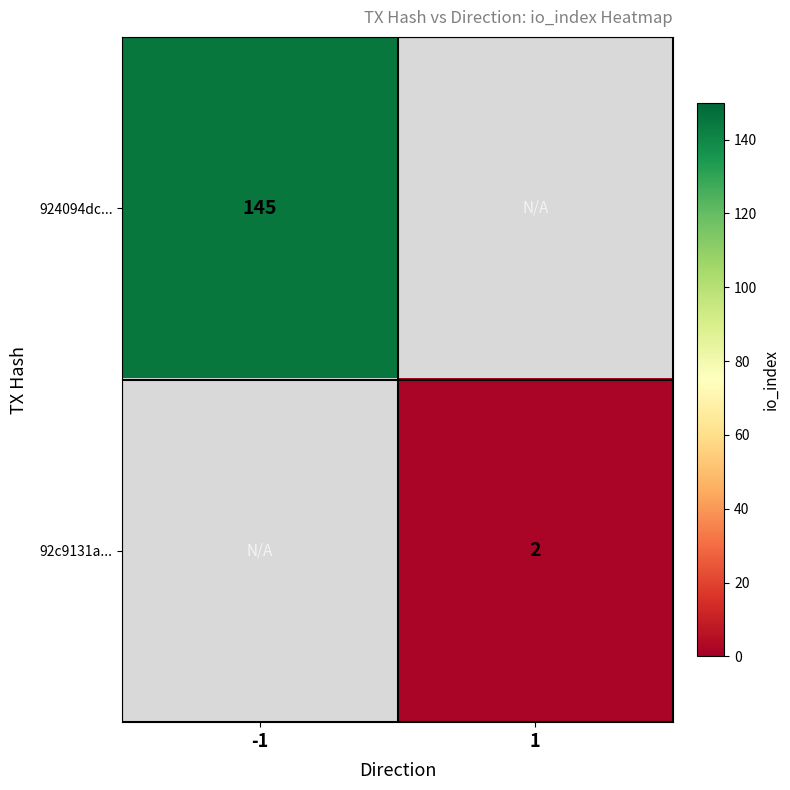

At how many categories does at least one series exceed 67?

1